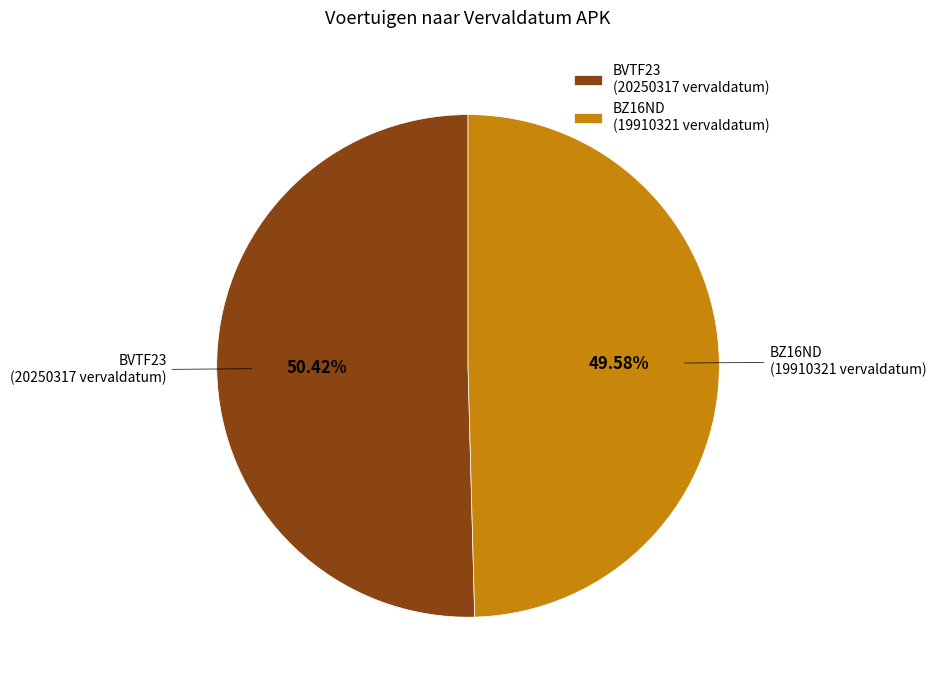

Does any single category account for the majority?

Yes